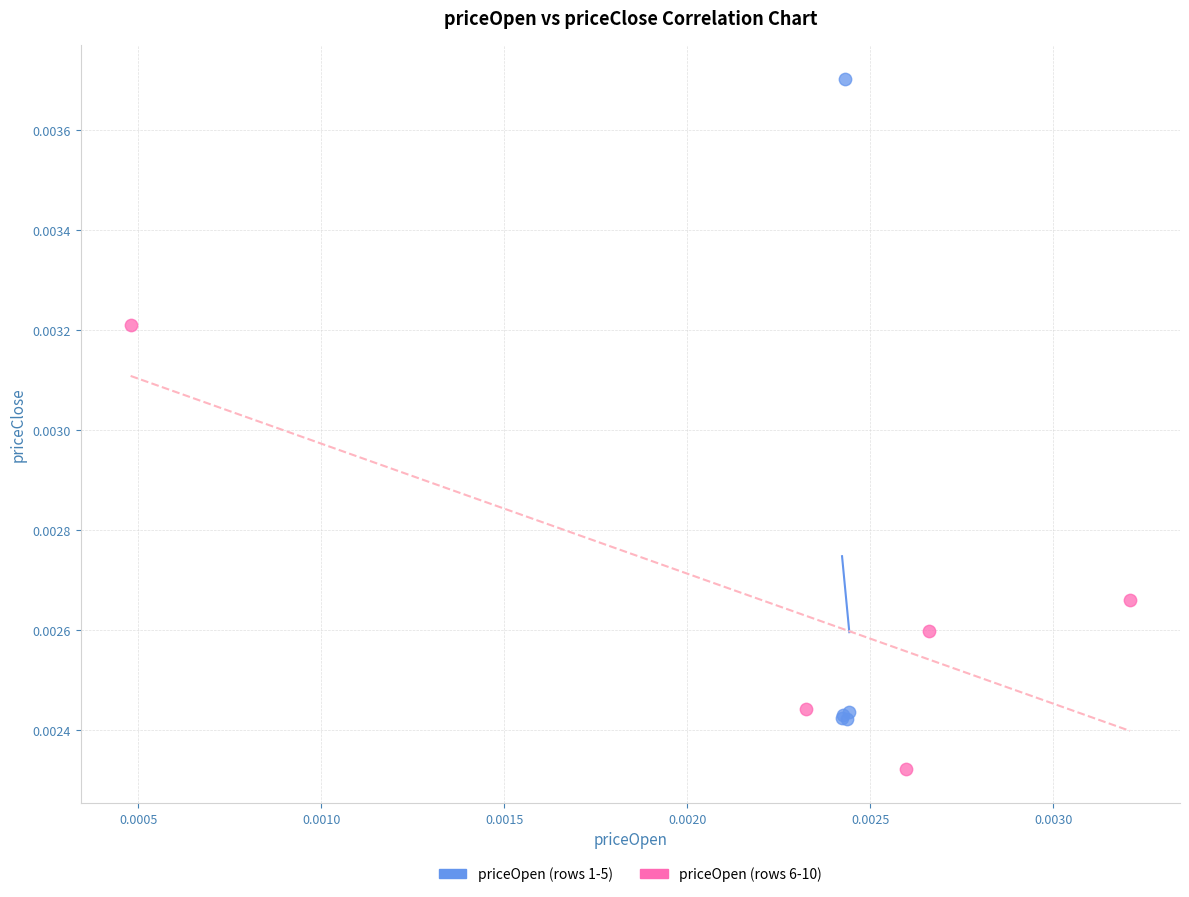

Which series reaches the minimum Y coordinate?

priceOpen (rows 6-10)